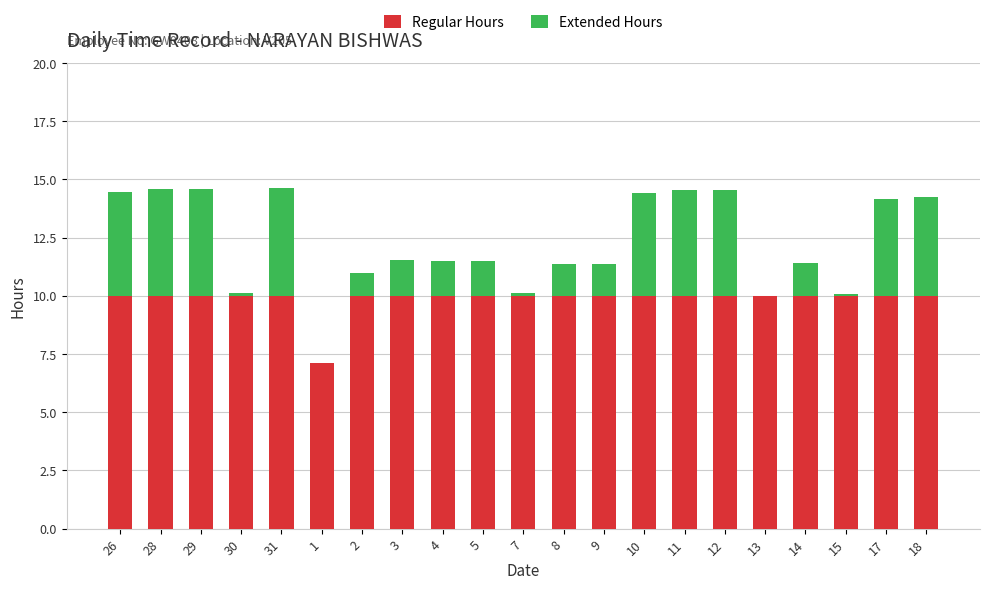

True or false: Regular Hours has a value of 10.0 at 7.

True